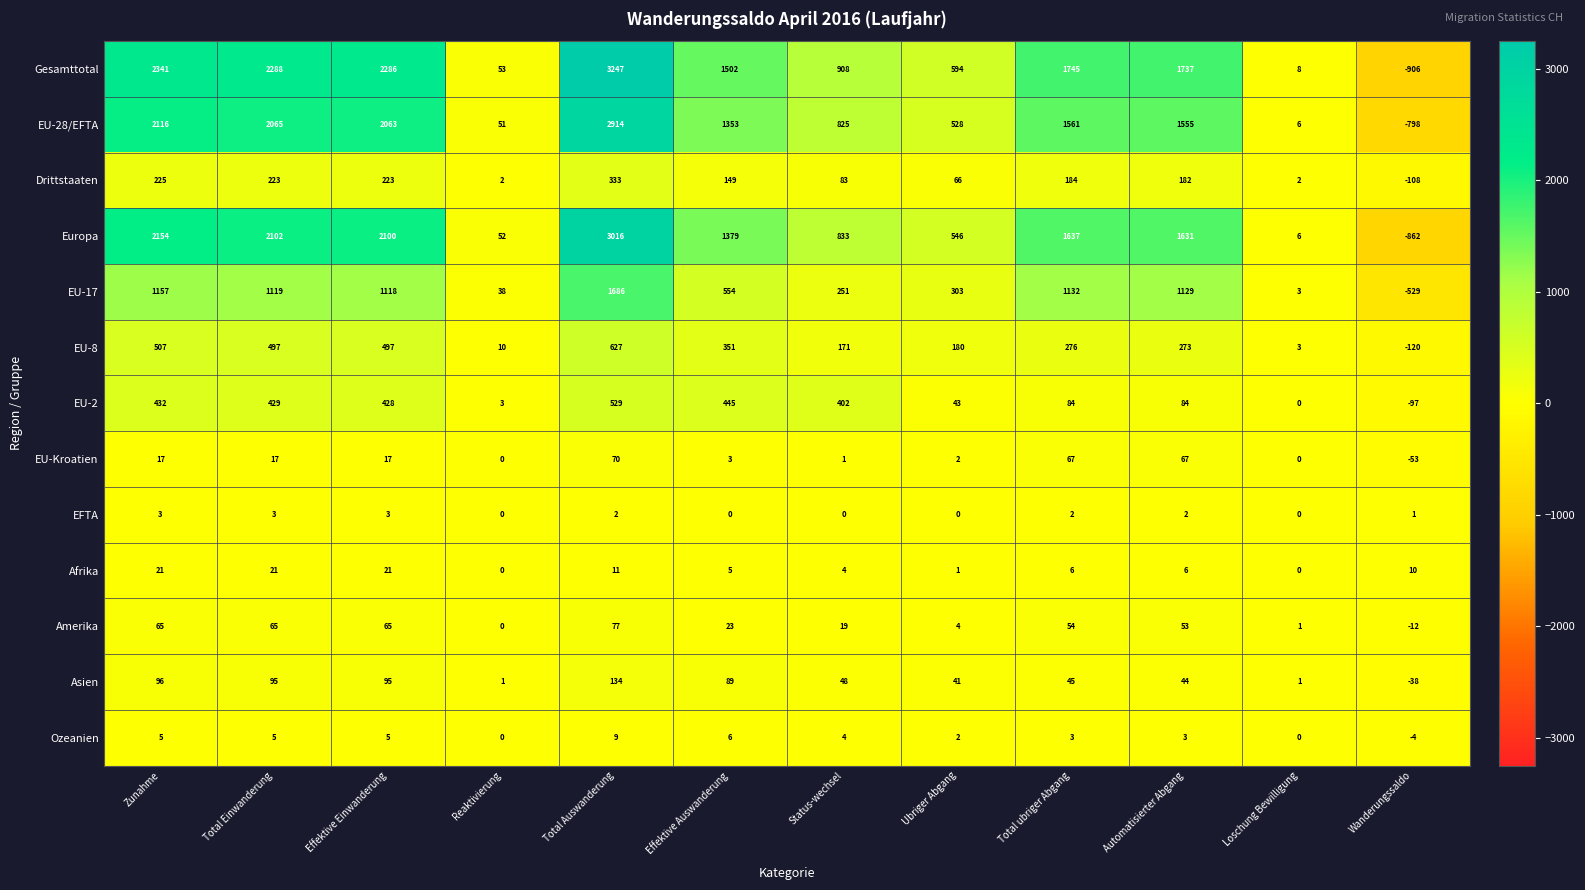

Count the number of data series in this chart.

13